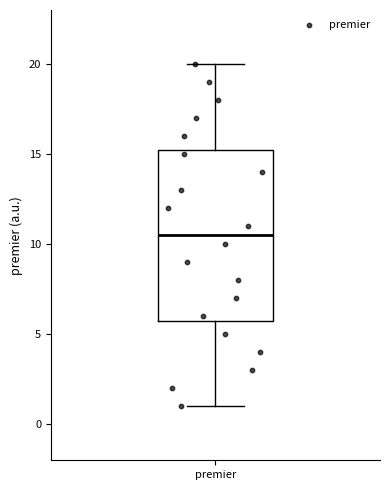

Read this box plot against the y-axis: the position of the median line, the range covered by the box, and the ends of both whiskers. The values are not printed on the chart, so give them approximately, as read against the axis.

median 10.5, box 6.0 to 15.5, whiskers 1.0 to 20.0